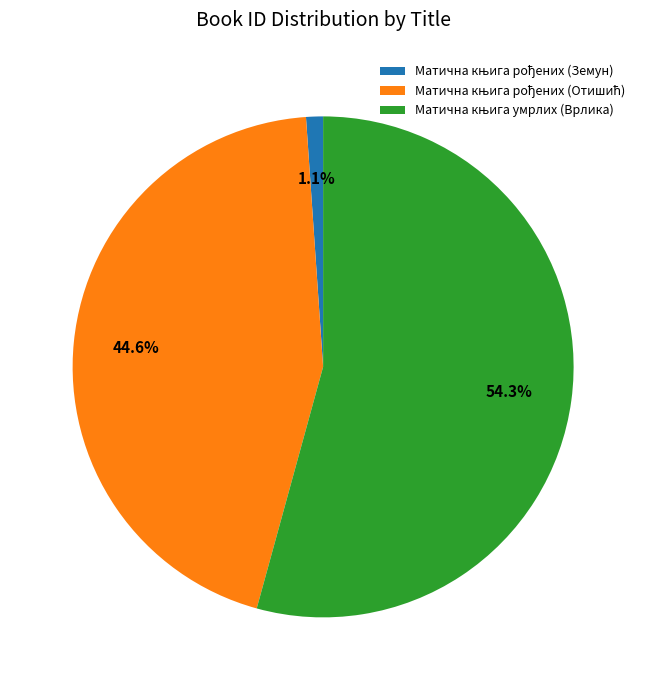

Does any single category account for the majority?

Yes